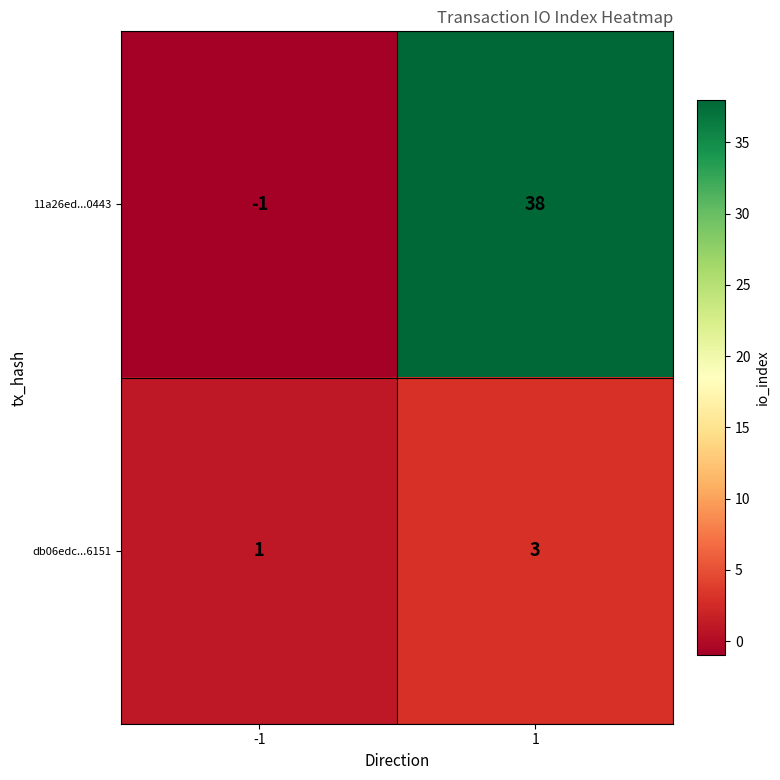

Rank the series at -1 from highest to lowest value.

db06edc...6151, 11a26ed...0443